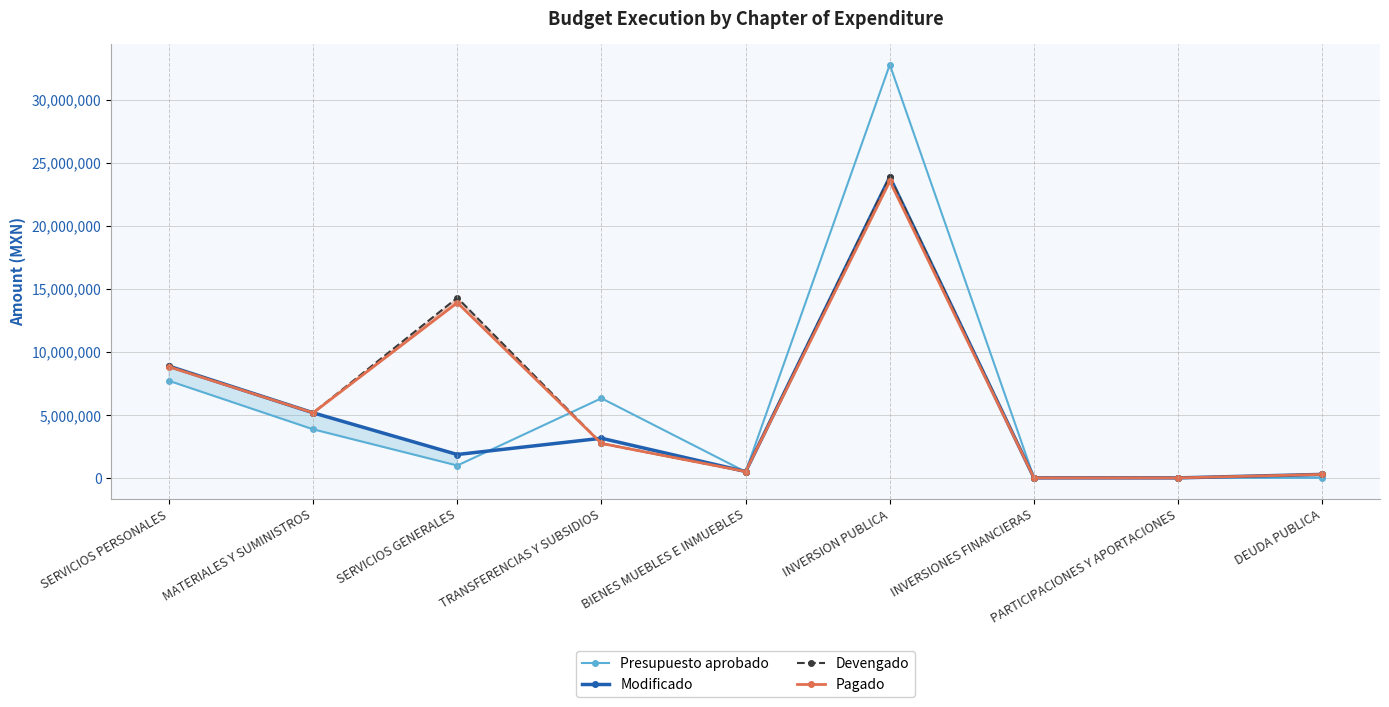

At which category is the sum across all series the highest?

INVERSION PUBLICA